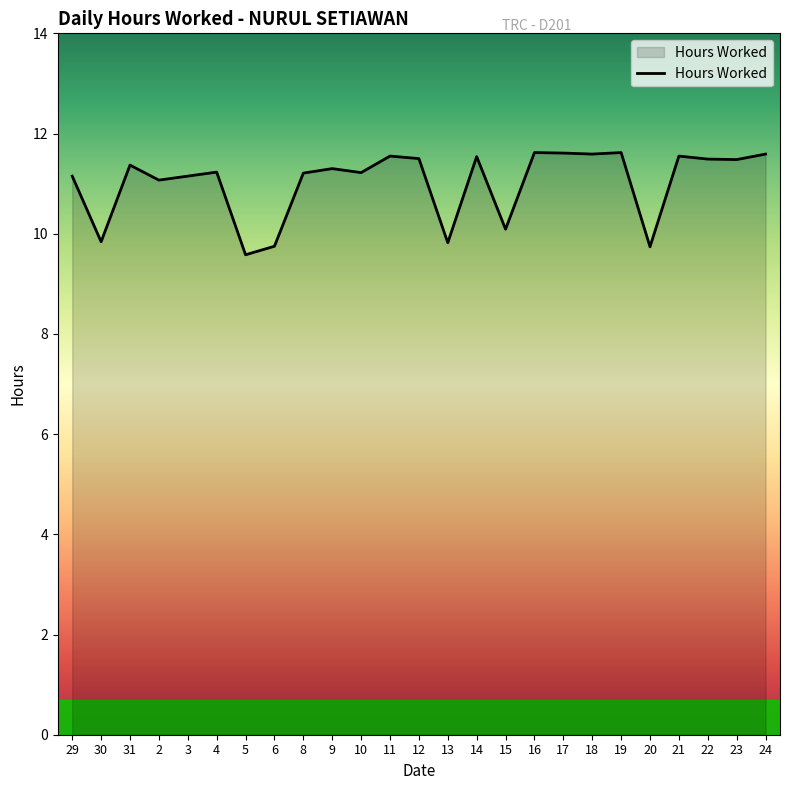

Between 20 and 9, which is larger?

9